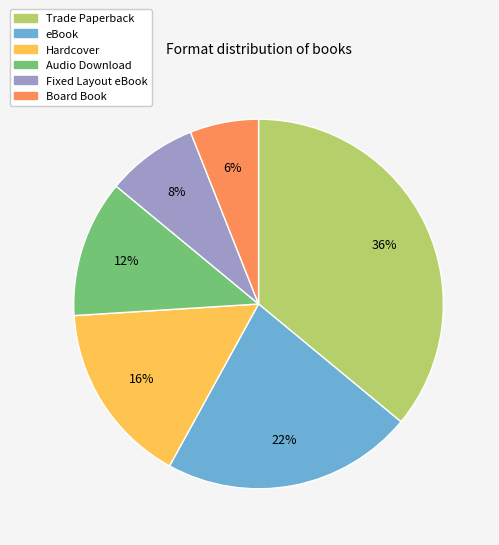

To the nearest percent, what percentage of the pie is Audio Download?

12%